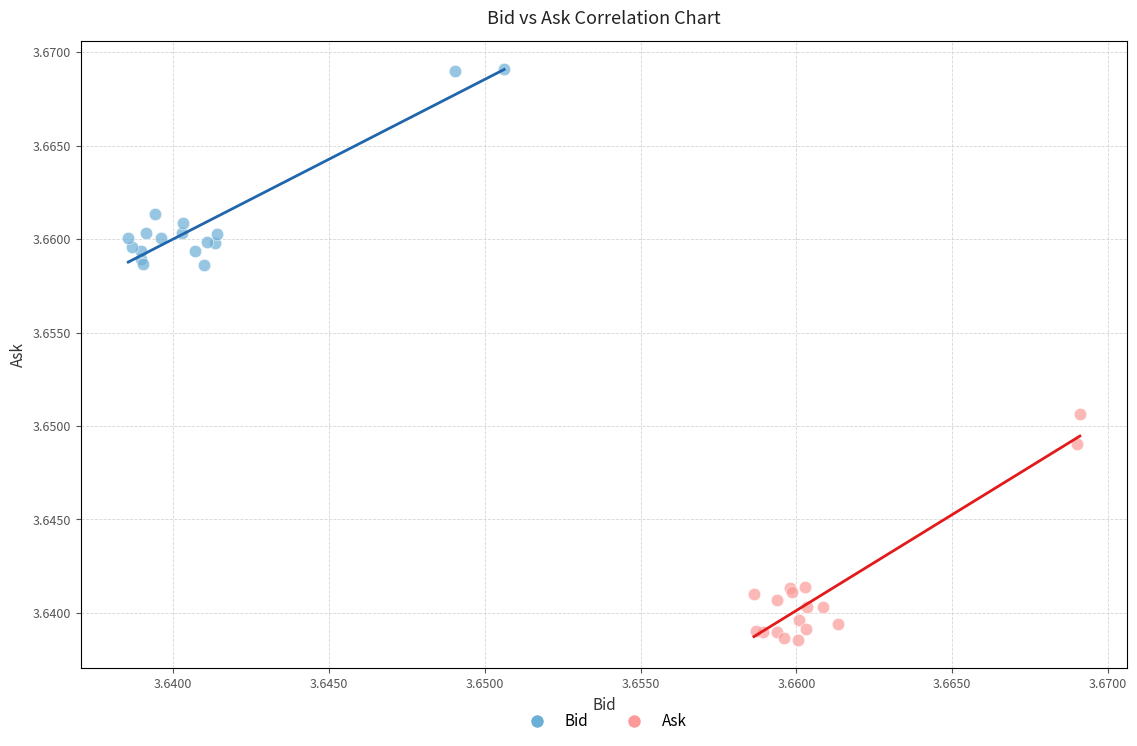

What are all the series names shown in the legend?

Bid, Ask